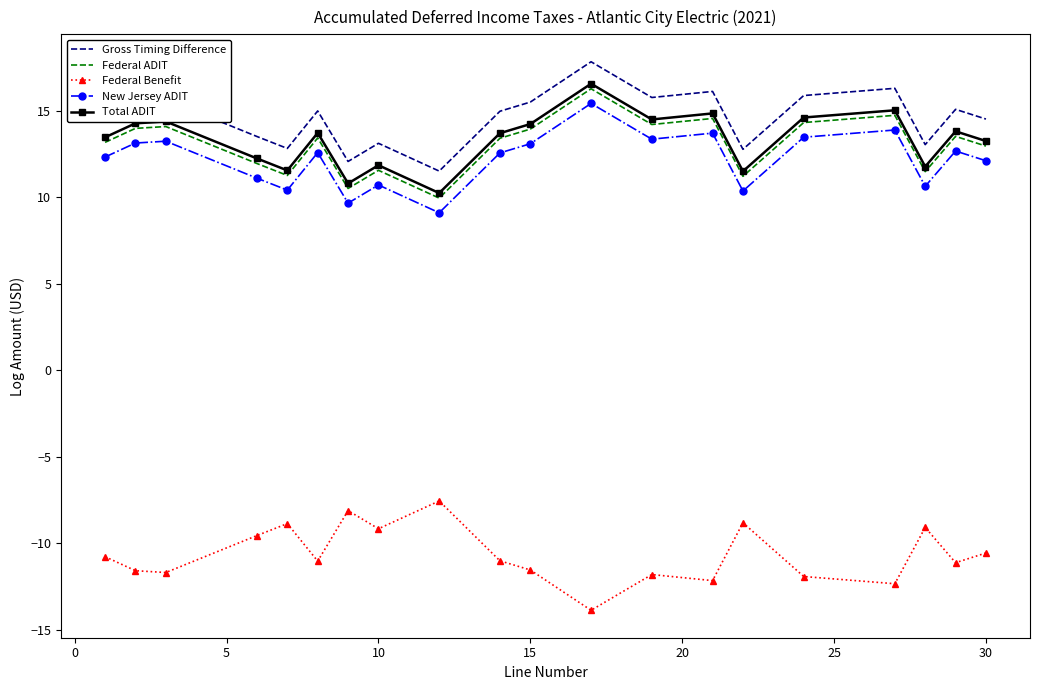

True or false: Federal ADIT and Federal Benefit cross at least once.

False